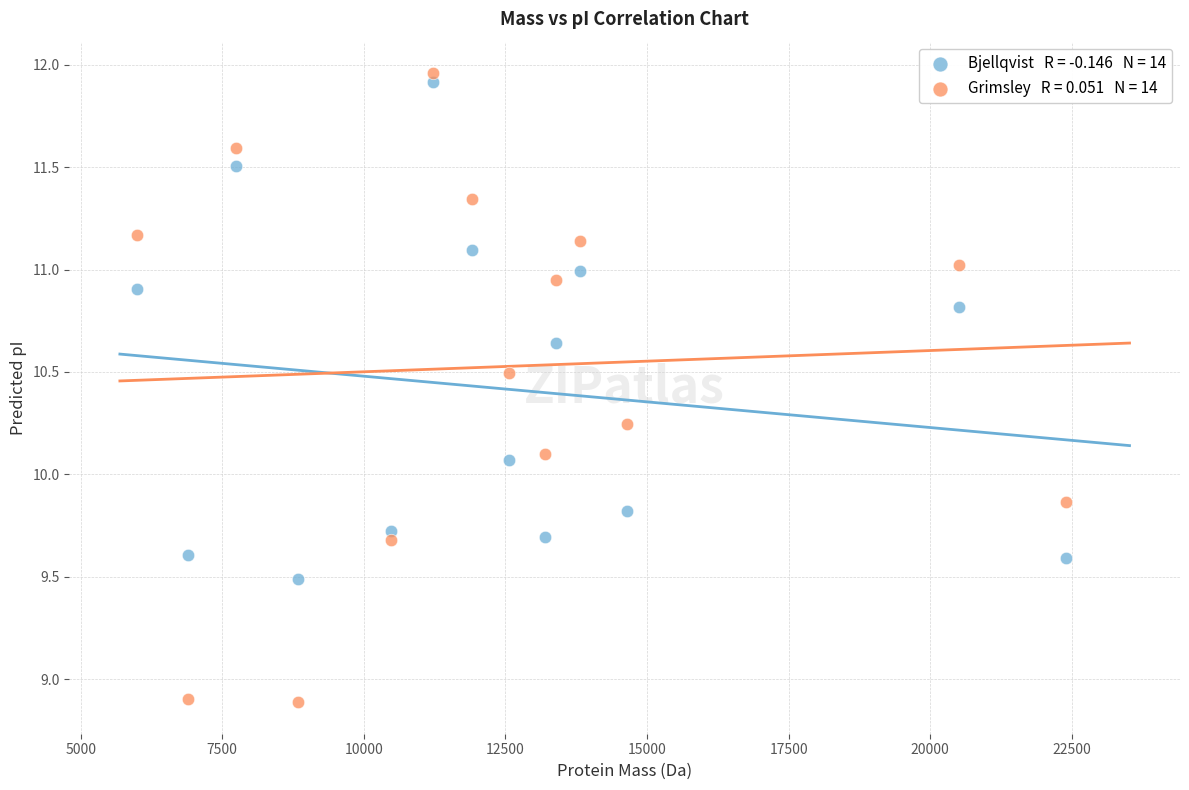

Across all data points, what is the range of X values (max minus min)?

16408.1